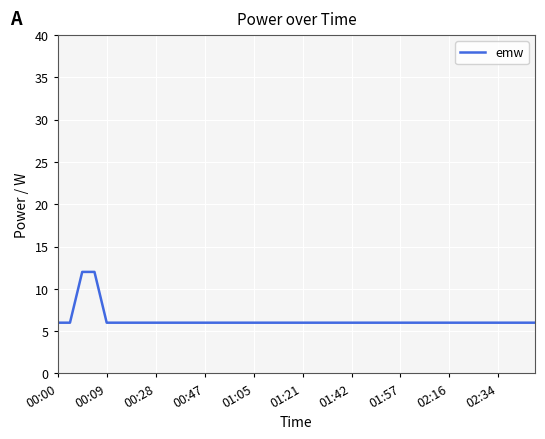

What is the difference between the maximum and minimum values?

6